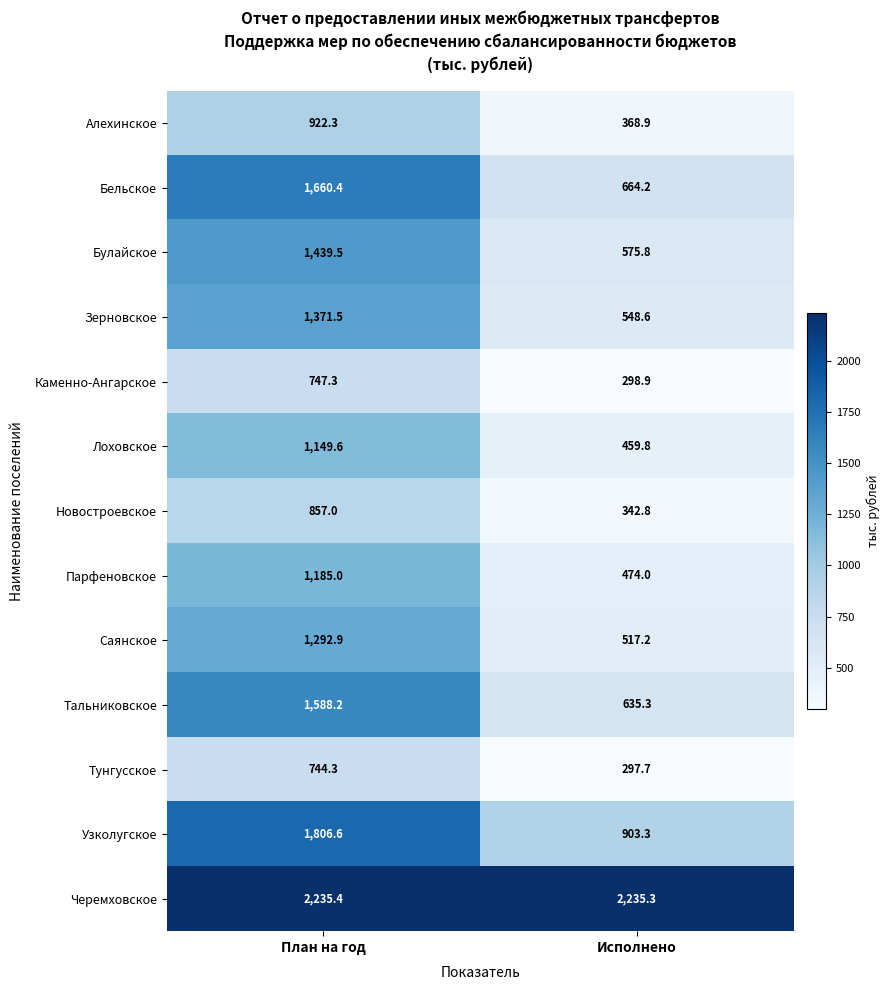

Is it true that Узколугское equals 1188.3 at План на год?

False